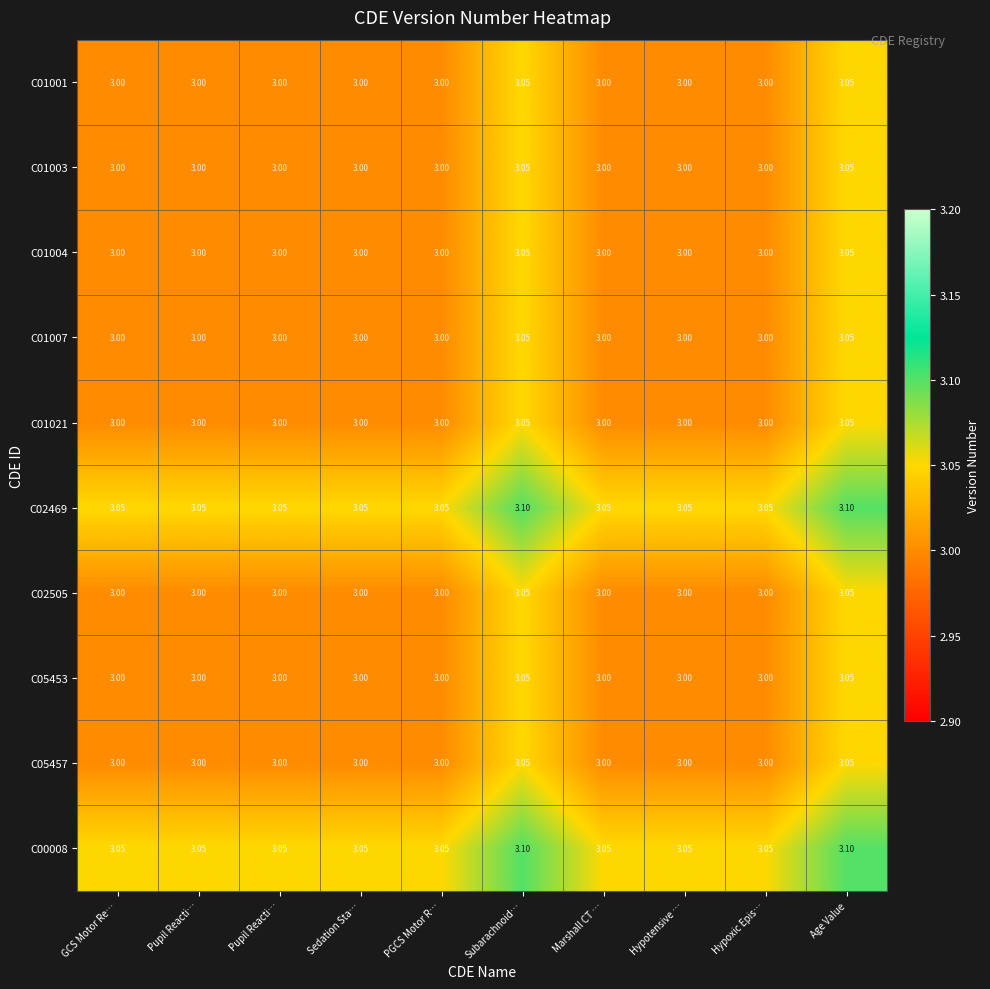

How many categories are shown in the chart?

10